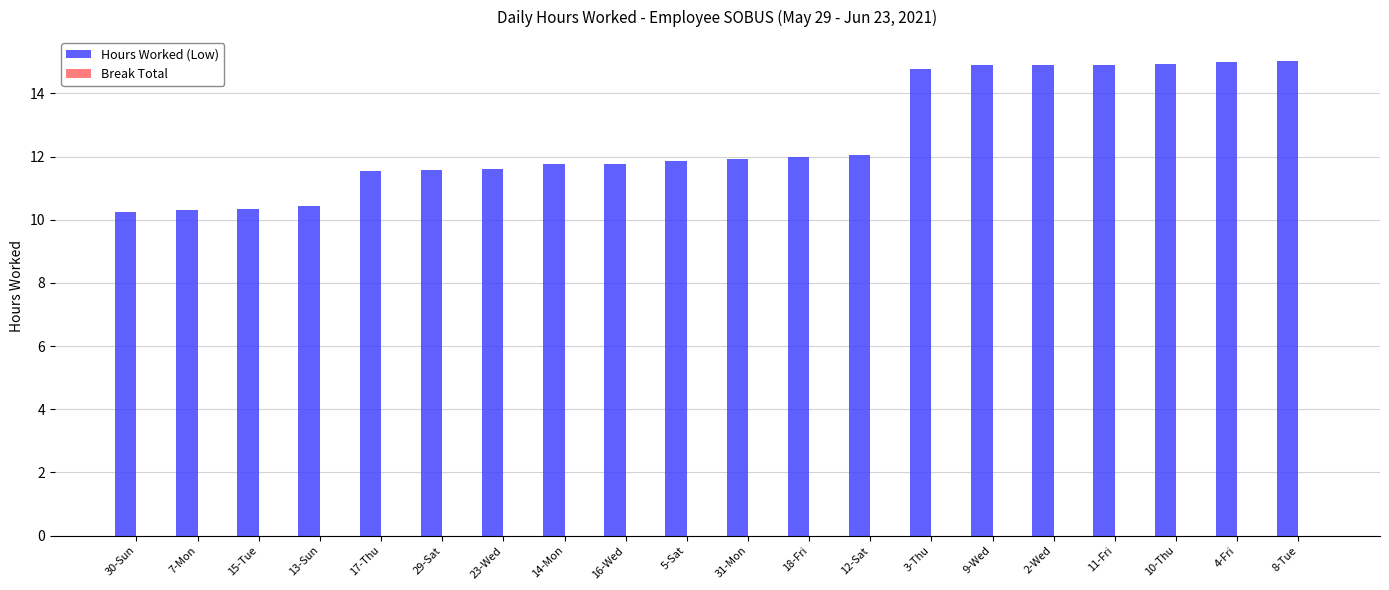

What is the label of the 6th bar from the left?

29-Sat